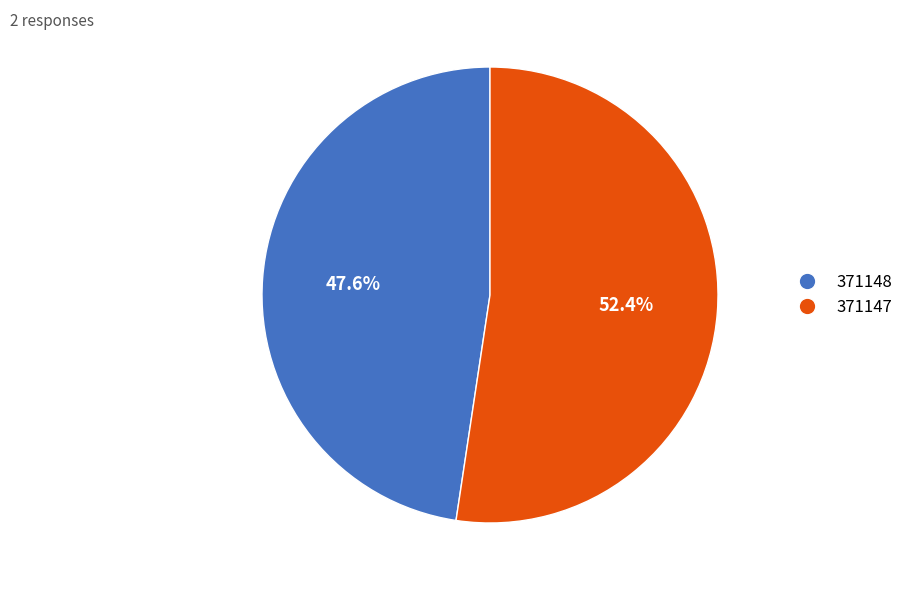

Between 371147 and 371148, which is larger?

371147